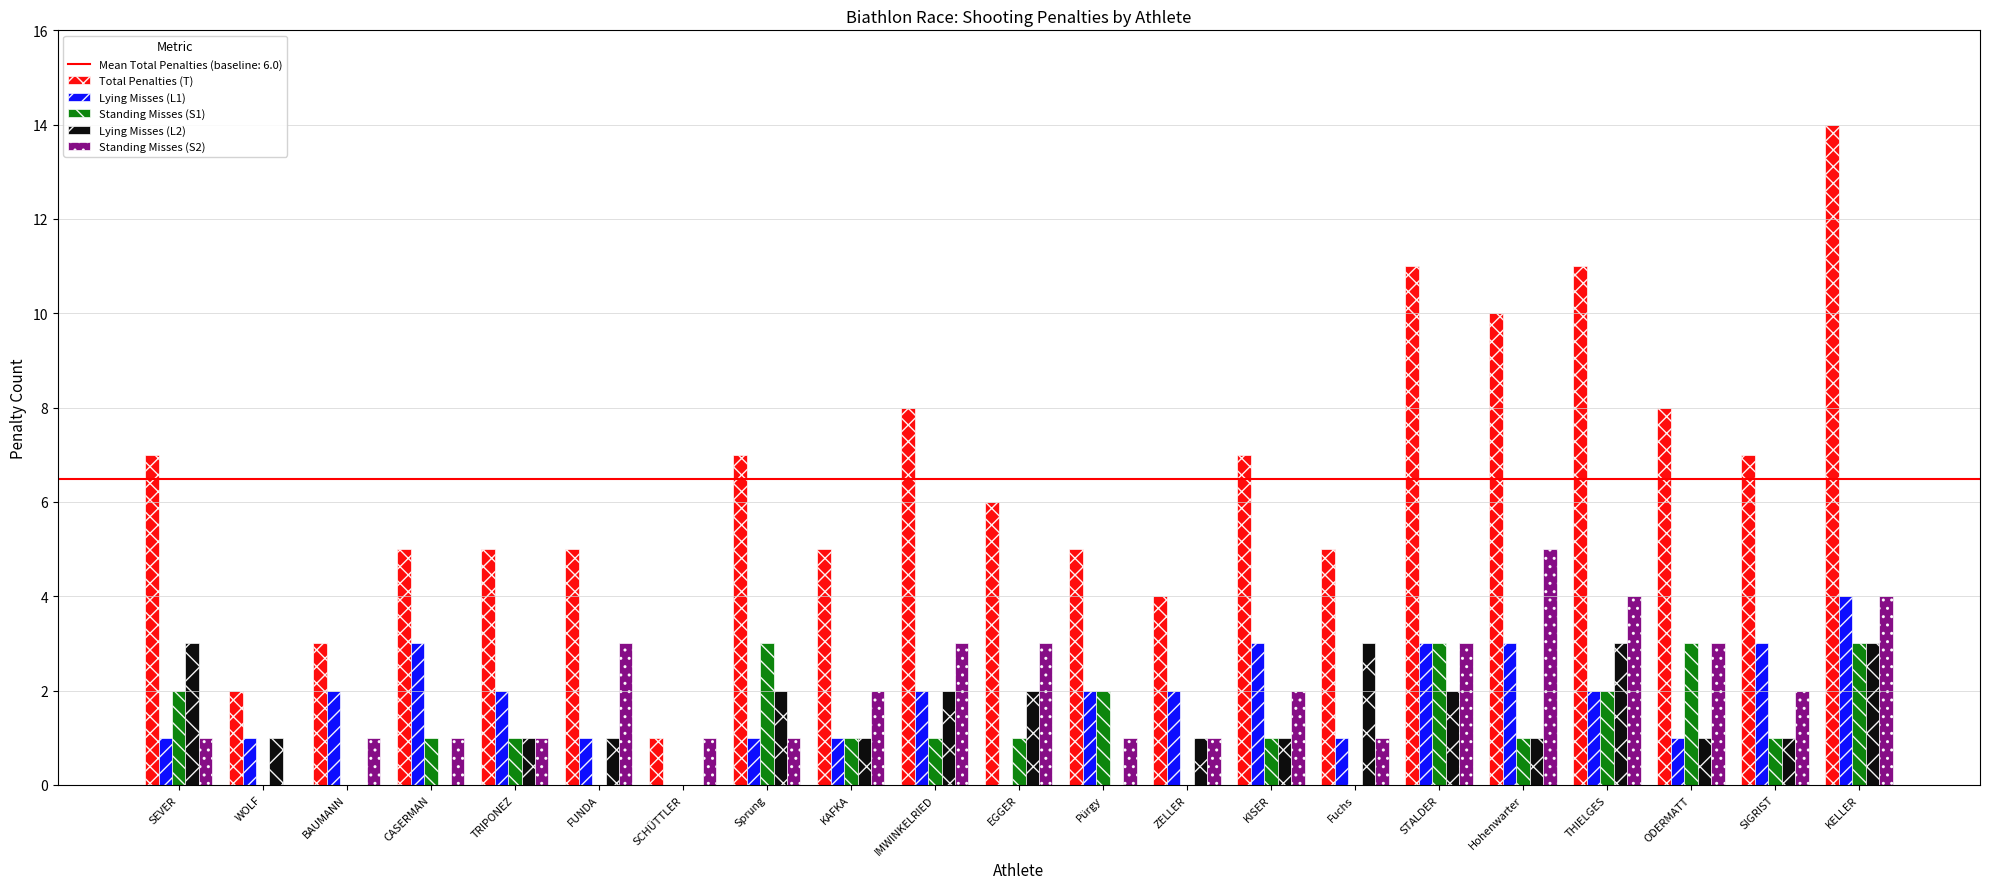

At which category is the sum across all series the highest?

KELLER